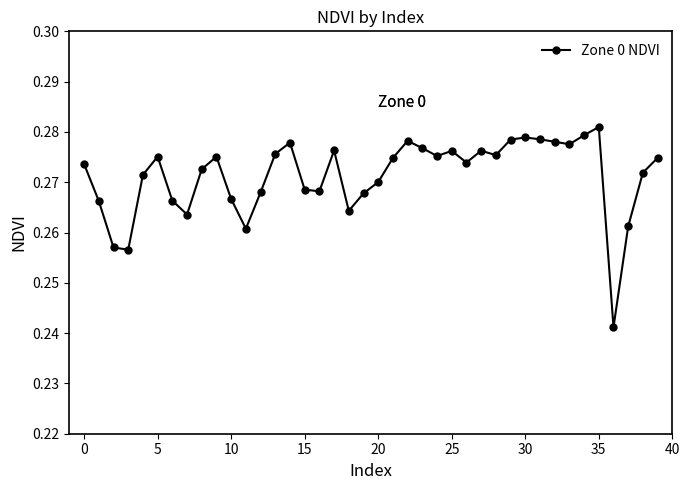

Count the values in the range 0 to 1.

40